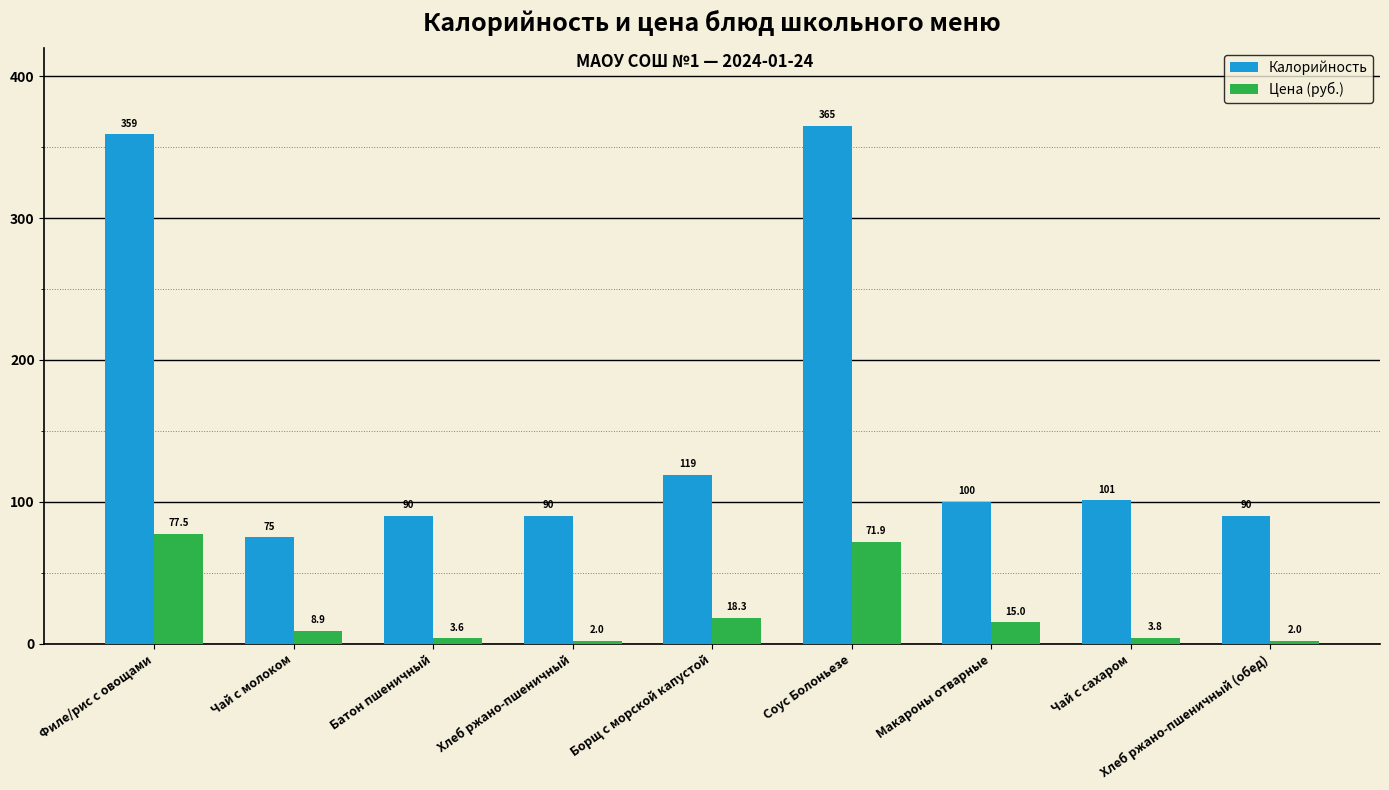

What is the label of the 8th bar from the right?

Чай с молоком